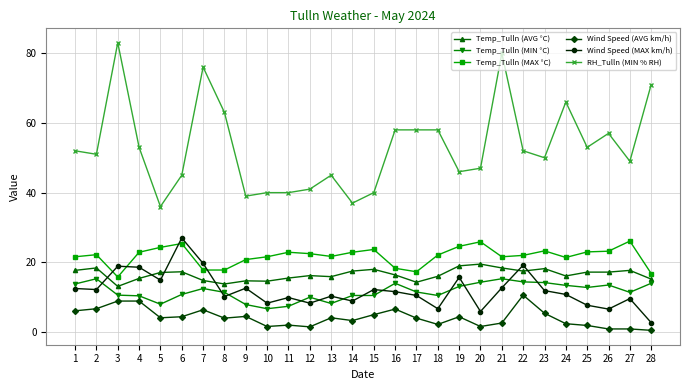

Where is the first local minimum for Temp_Tulln (MAX °C)?

3